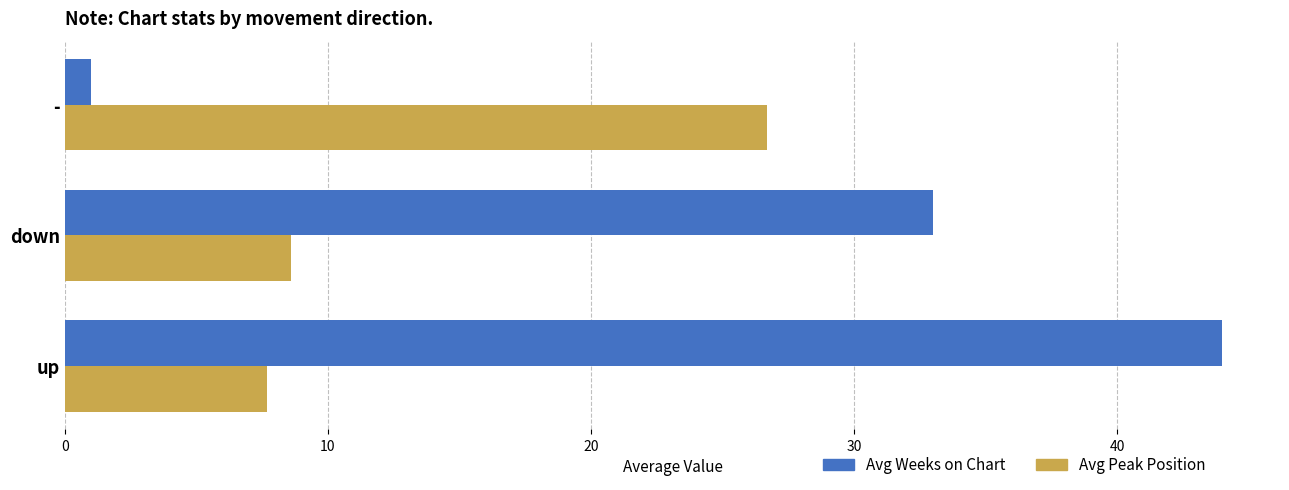

What are all the series names shown in the legend?

Avg Weeks on Chart, Avg Peak Position